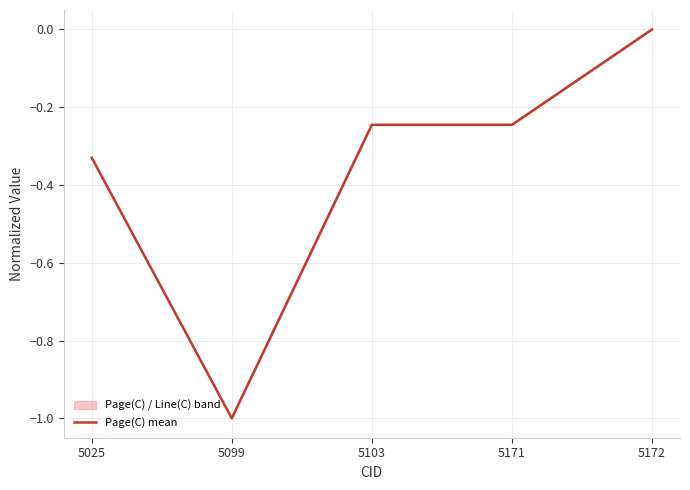

What is the value of the 2nd point from the left?

-1.0